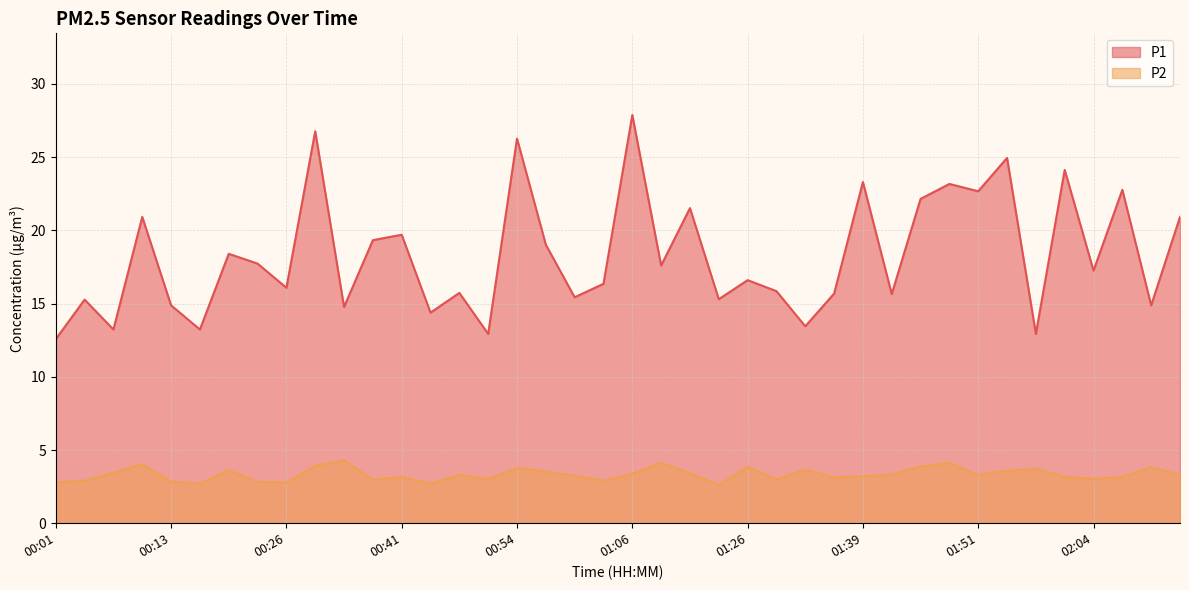

Where is the first local minimum for P2?

00:16